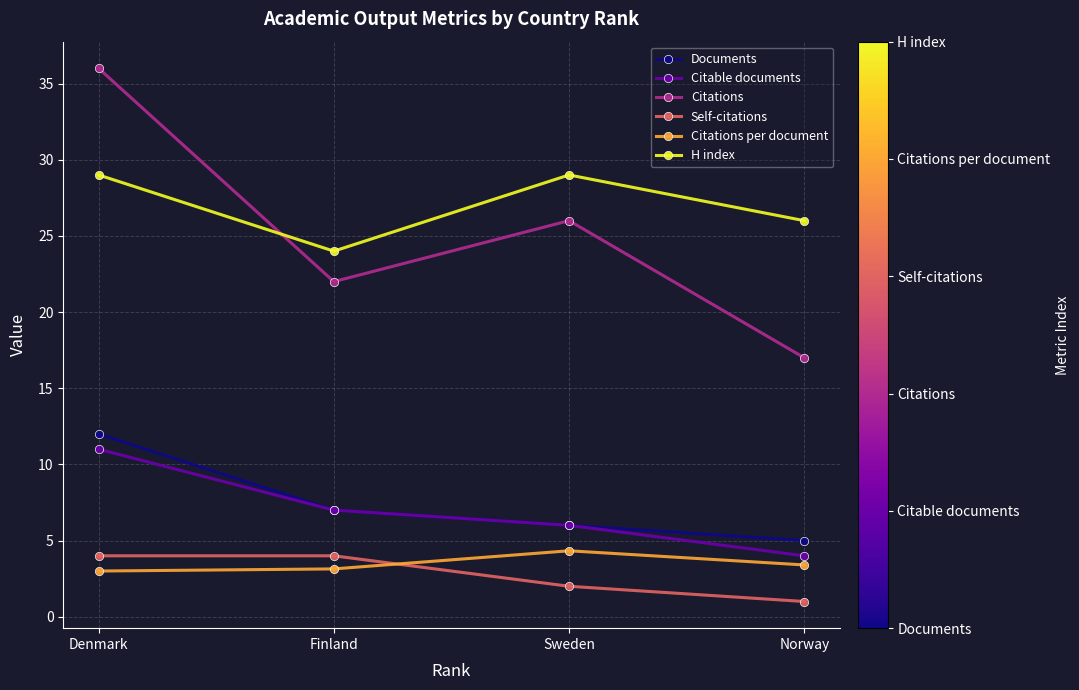

How many interior local valleys does the H index series have?

1